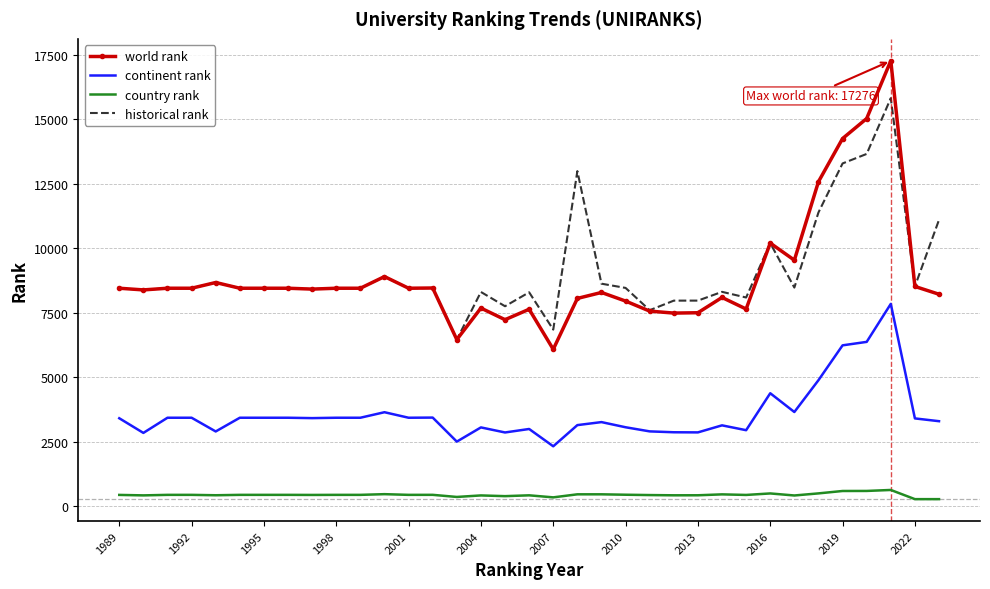

Which series has the largest range (max minus min)?

world rank